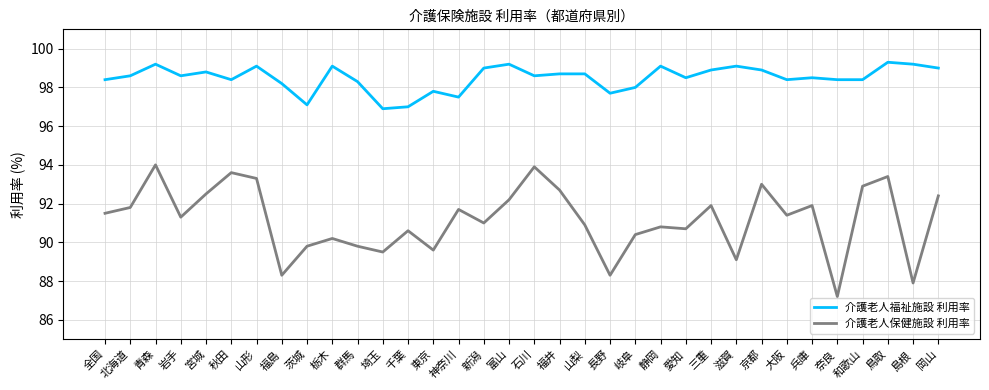

List the series in order of their peak value, lowest first.

介護老人保健施設 利用率, 介護老人福祉施設 利用率